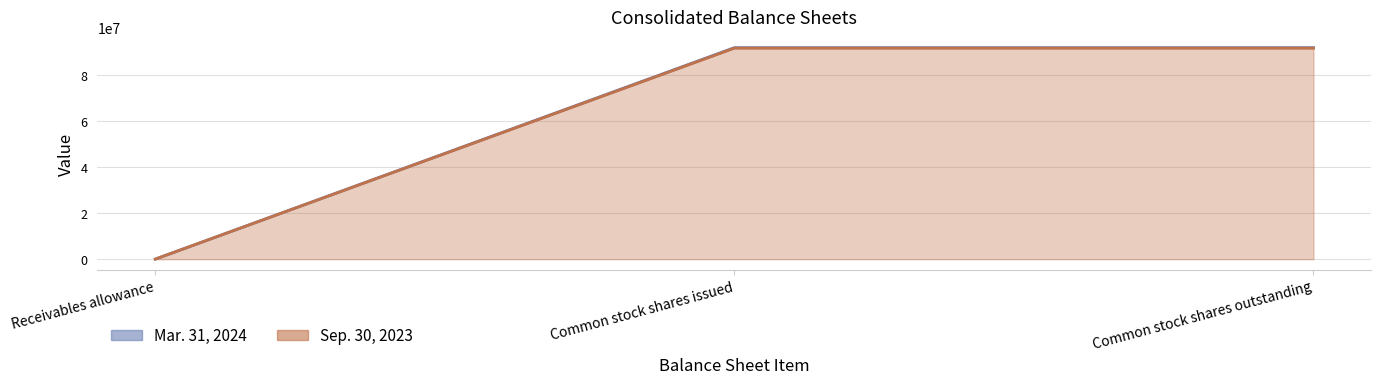

At which label is Sep. 30, 2023 closest to 45927850?

Receivables allowance